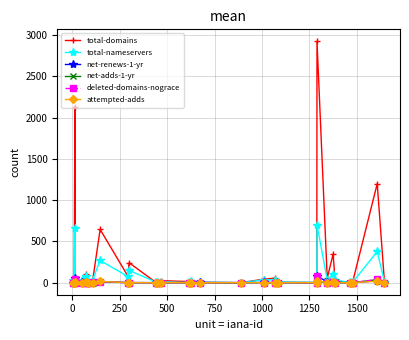

True or false: attempted-adds has more than 1 points higher than both neighbors.

True